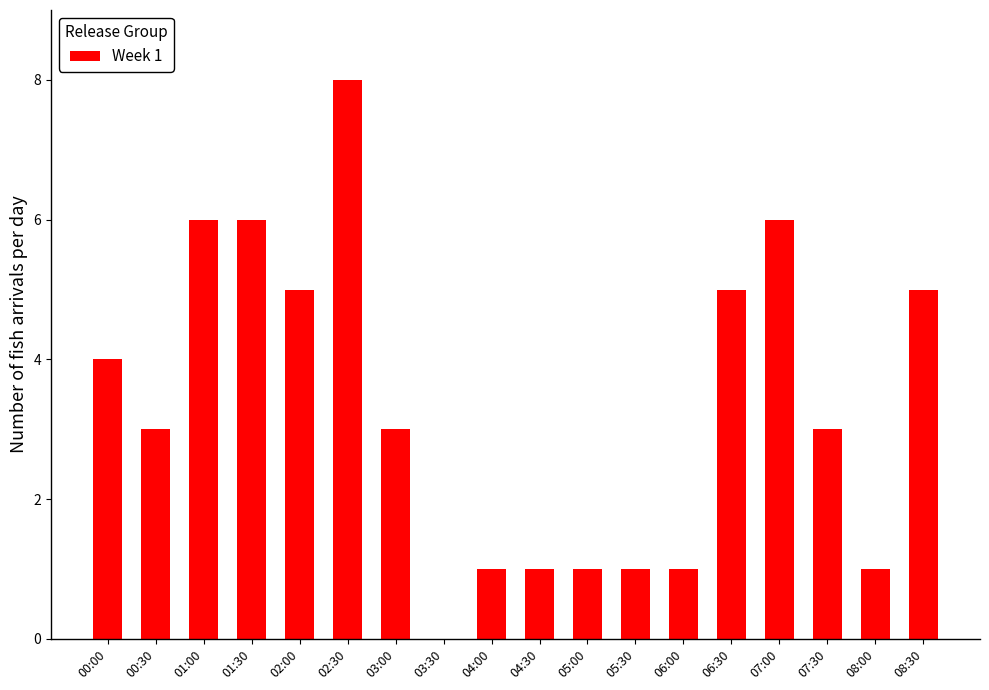

How many series are shown in this chart?

1